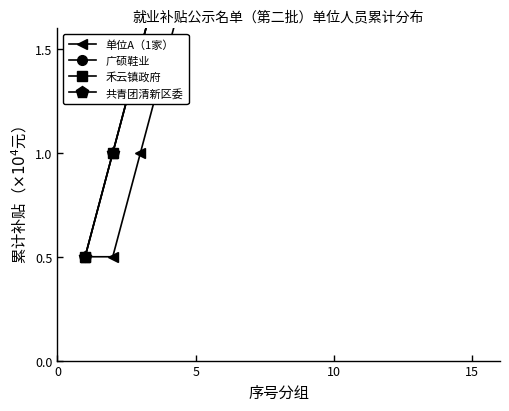

Reading left to right, what are all the values shown in this chart?

单位A（1家）: 0.5	0.5	1.0	1.5	2.0	2.5	3.0	3.5	4.0	4.5	5.0	5.5	6.0	6.5	7.0
广硕鞋业: 0.5	1.0	1.5	2.0	2.5	3.0	3.5	4.0	4.5	5.0	5.5	6.0	6.5	7.0	7.5
禾云镇政府: 0.5	1.0	1.5	2.0	2.5	3.0	3.5	4.0	4.5	5.0	6.0	7.0	8.0	9.0	10.0
共青团清新区委: 0.5	1.0	1.5	2.0	2.5	3.0	3.5	4.5	5.5	6.5	8.0	9.5	11.0	13.0	15.0